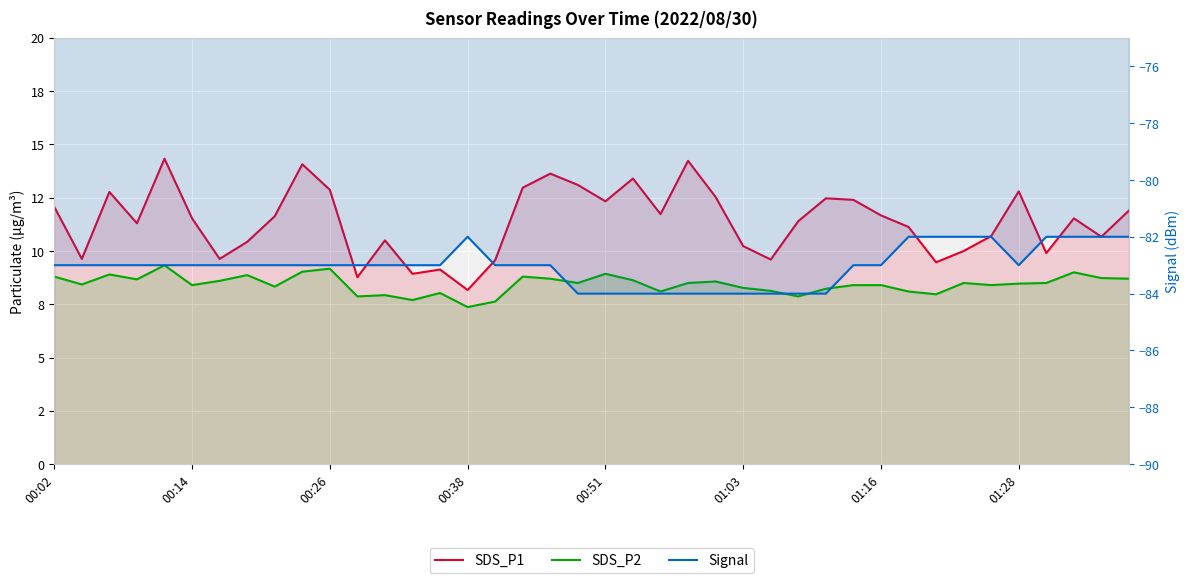

Reading left to right, transcribe all the data shown in this chart.

SDS_P1: 12.1	9.6	12.8	11.3	14.3	11.5	9.6	10.4	11.6	14.1	12.9	8.8	10.5	8.9	9.1	8.2	9.6	13.0	13.6	13.1	12.3	13.4	11.7	14.2	12.5	10.2	9.6	11.4	12.5	12.4	11.7	11.1	9.5	10.0	10.7	12.8	9.9	11.5	10.7	11.9
SDS_P2: 8.8	8.4	8.9	8.7	9.3	8.4	8.6	8.9	8.3	9.0	9.2	7.9	7.9	7.7	8.0	7.4	7.6	8.8	8.7	8.5	8.9	8.6	8.1	8.5	8.6	8.3	8.1	7.9	8.2	8.4	8.4	8.1	8.0	8.5	8.4	8.5	8.5	9.0	8.7	8.7
Signal: -83.0	-83.0	-83.0	-83.0	-83.0	-83.0	-83.0	-83.0	-83.0	-83.0	-83.0	-83.0	-83.0	-83.0	-83.0	-82.0	-83.0	-83.0	-83.0	-84.0	-84.0	-84.0	-84.0	-84.0	-84.0	-84.0	-84.0	-84.0	-84.0	-83.0	-83.0	-82.0	-82.0	-82.0	-82.0	-83.0	-82.0	-82.0	-82.0	-82.0